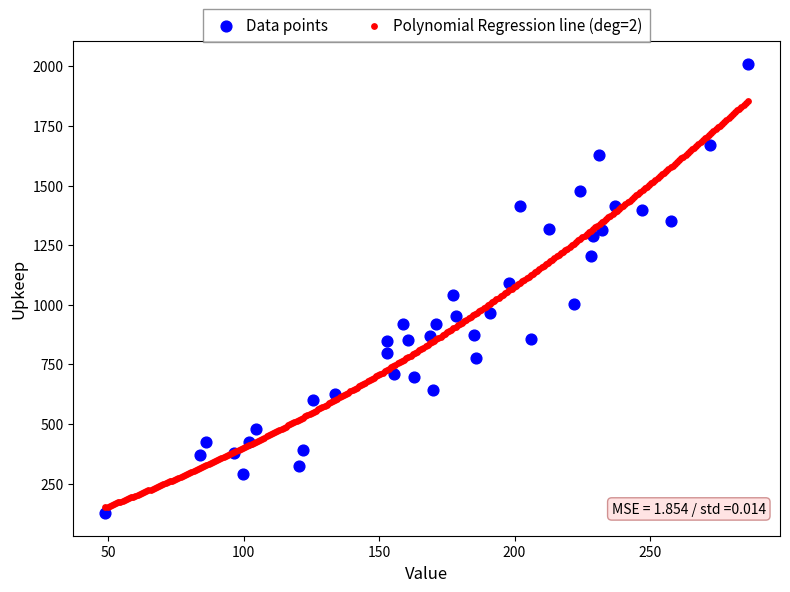

Which series reaches the maximum Y coordinate?

Data points